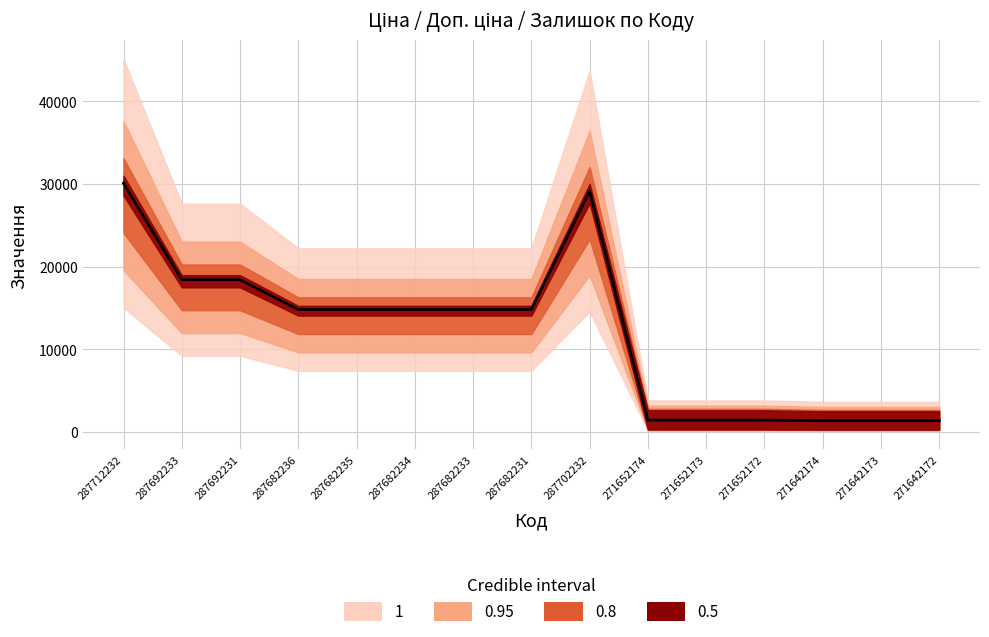

True or false: Ціна has a value of 318.3 at 271652173.

True